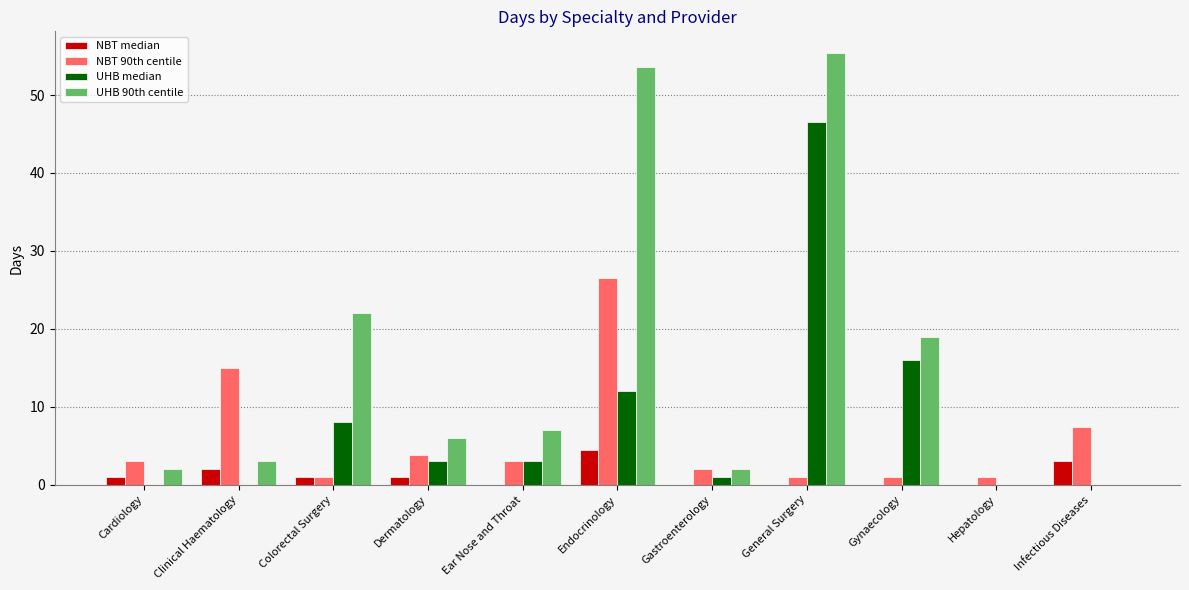

Is the value of UHB median at Gastroenterology greater than the value of NBT median at Gynaecology?

Yes